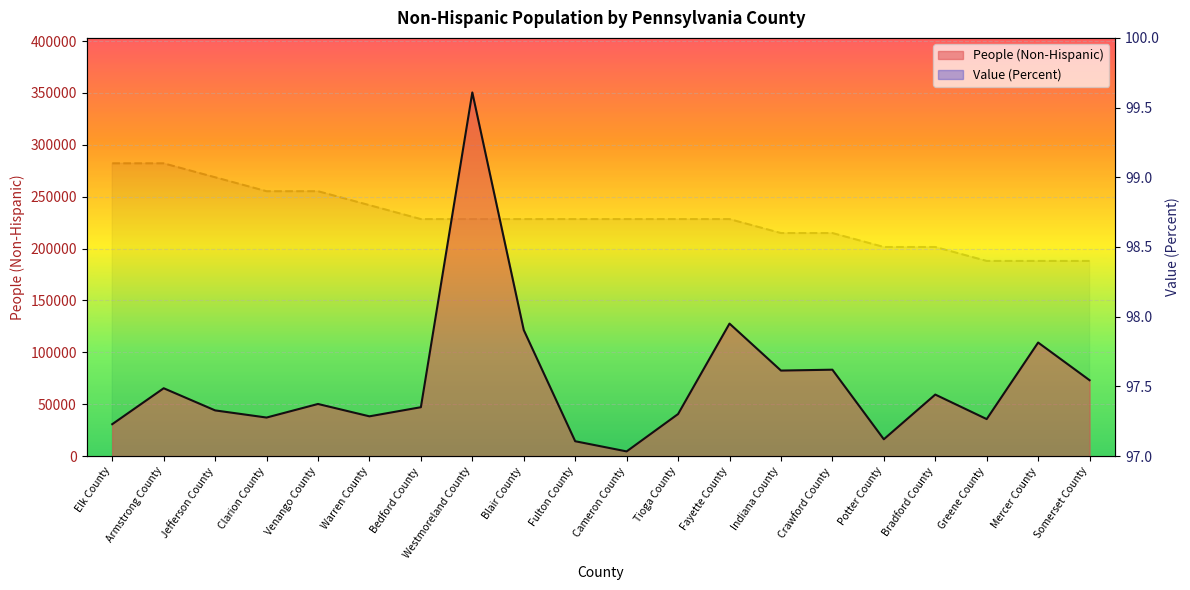

Read the People (Non-Hispanic) value at Clarion County.

37165.0